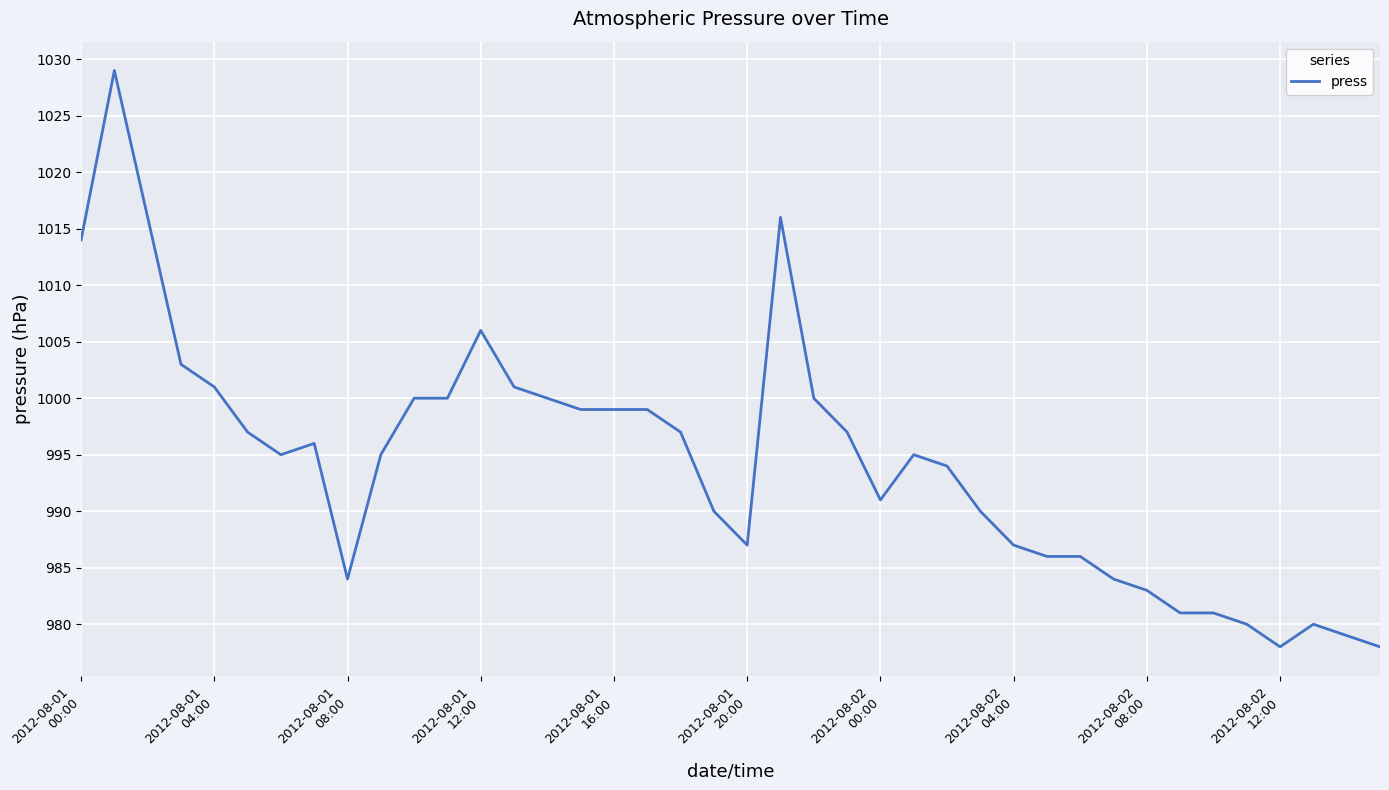

What is the minimum value shown in the chart?

978